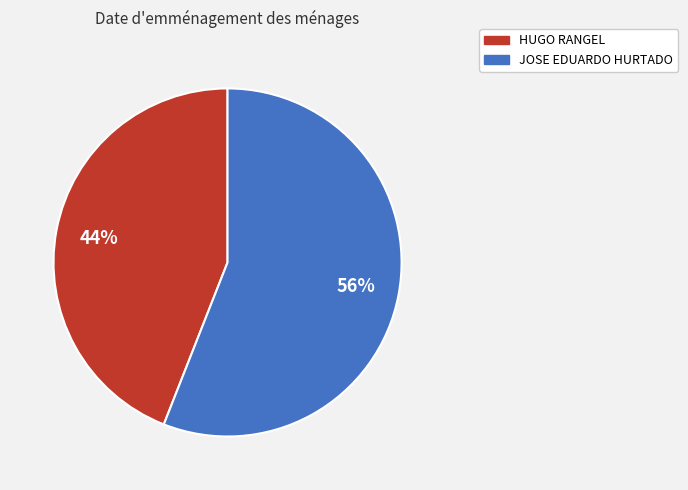

To the nearest percent, what is the average slice percentage?

50%